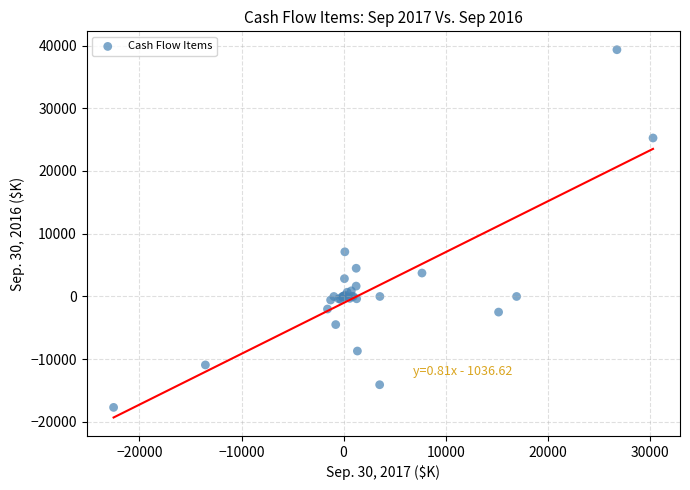

What Y value in the scatter plot is closest to 10825?

7118